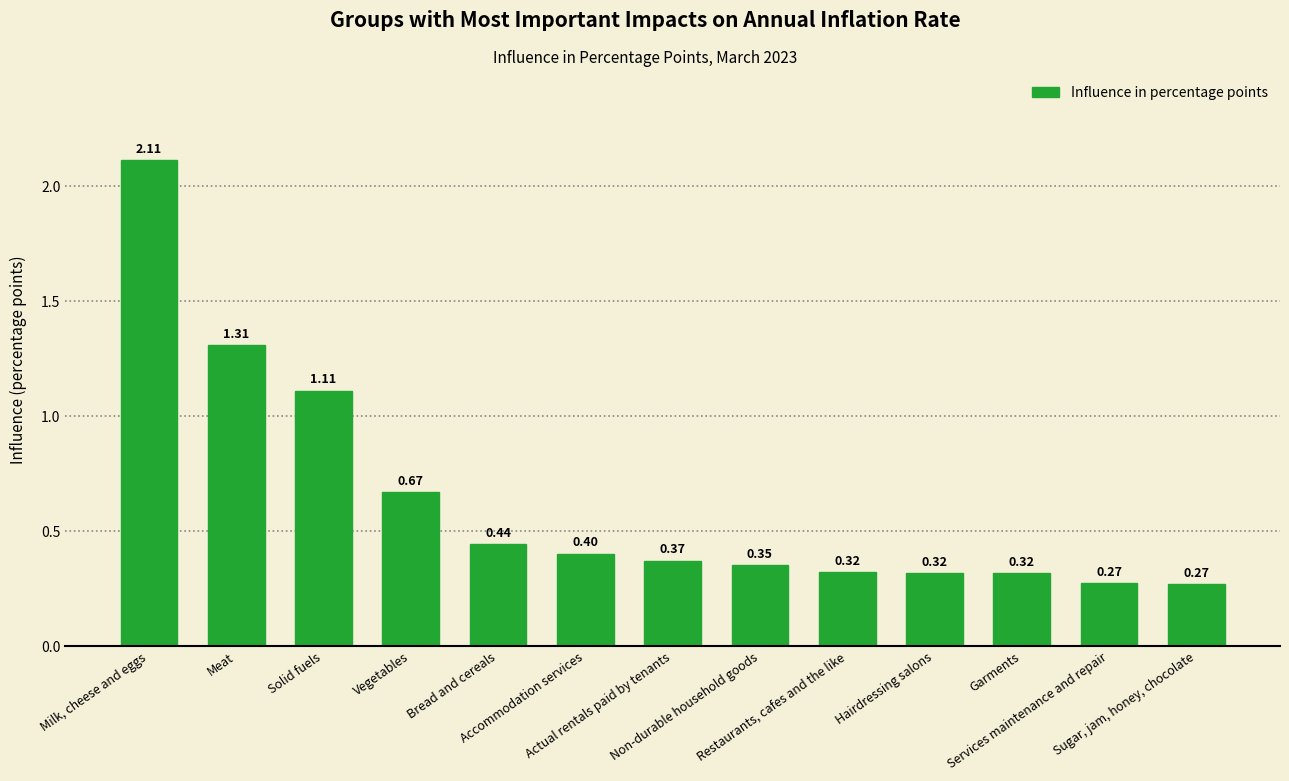

What is the sum of all values?

8.3